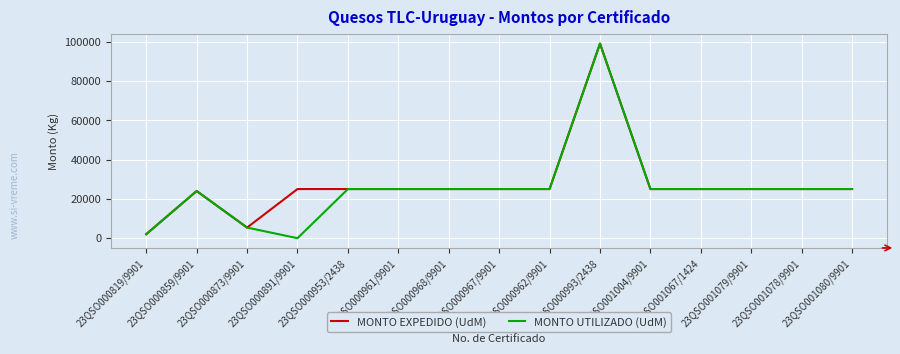

Between 23QSO000859/9901 and 23QSO000891/9901, which series saw the biggest shift?

MONTO UTILIZADO (UdM)